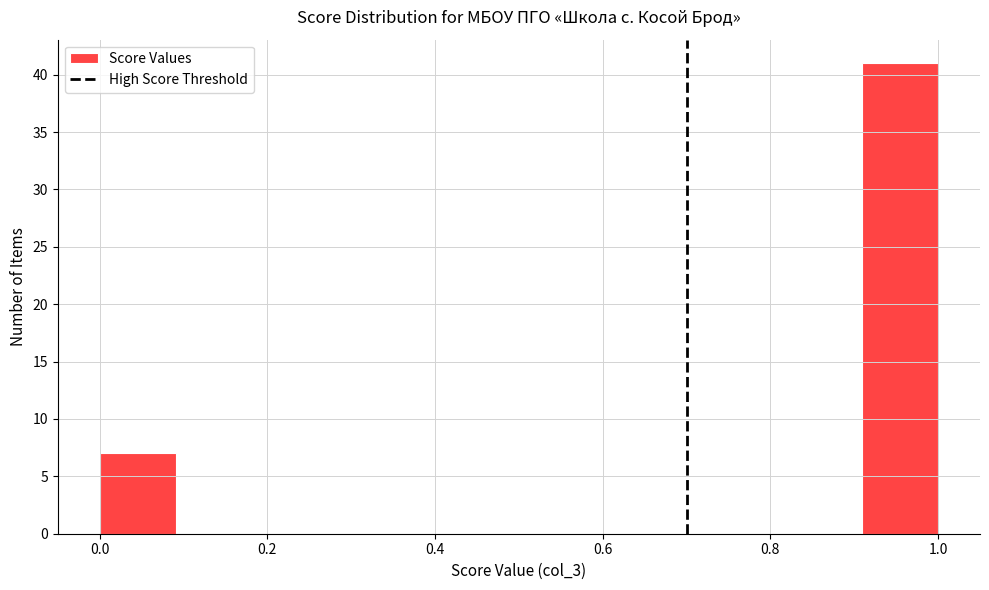

Reading left to right, list every bar in this chart as the range it spans on the x-axis followed by its height. Neither the bar edges nor the heights are printed on the chart, so give them approximately, as read against the axes.

0.00 to 0.10: 7
0.10 to 0.18: 0
0.18 to 0.28: 0
0.28 to 0.36: 0
0.36 to 0.46: 0
0.46 to 0.54: 0
0.54 to 0.64: 0
0.64 to 0.72: 0
0.72 to 0.82: 0
0.82 to 0.90: 0
0.90 to 1.00: 41